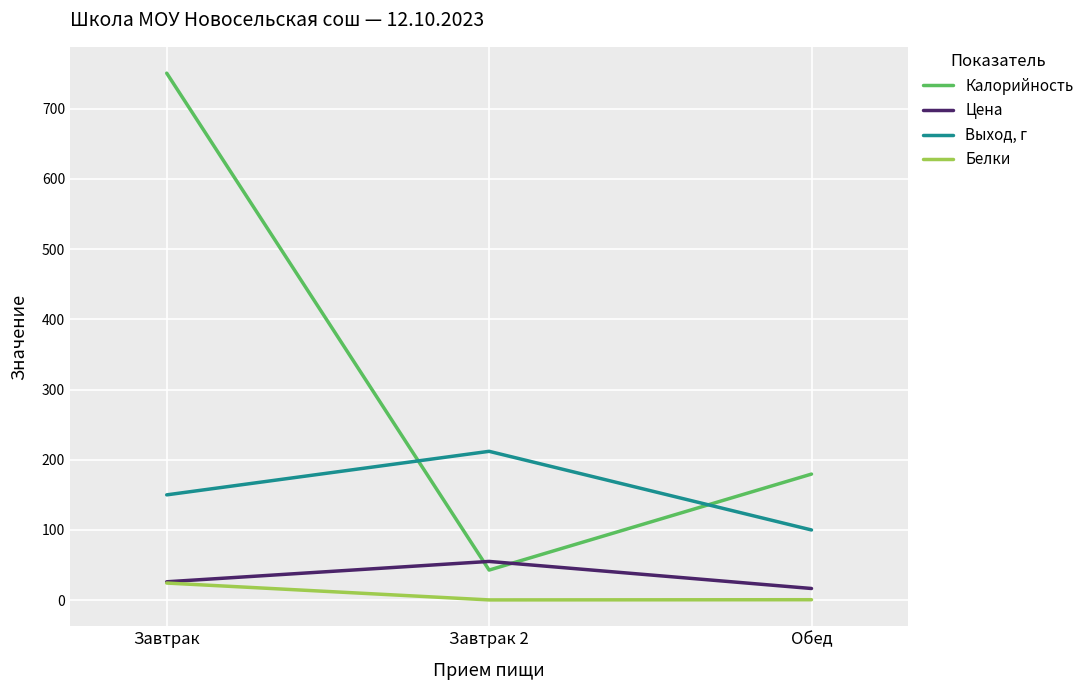

What is the maximum value shown in the chart?

750.5